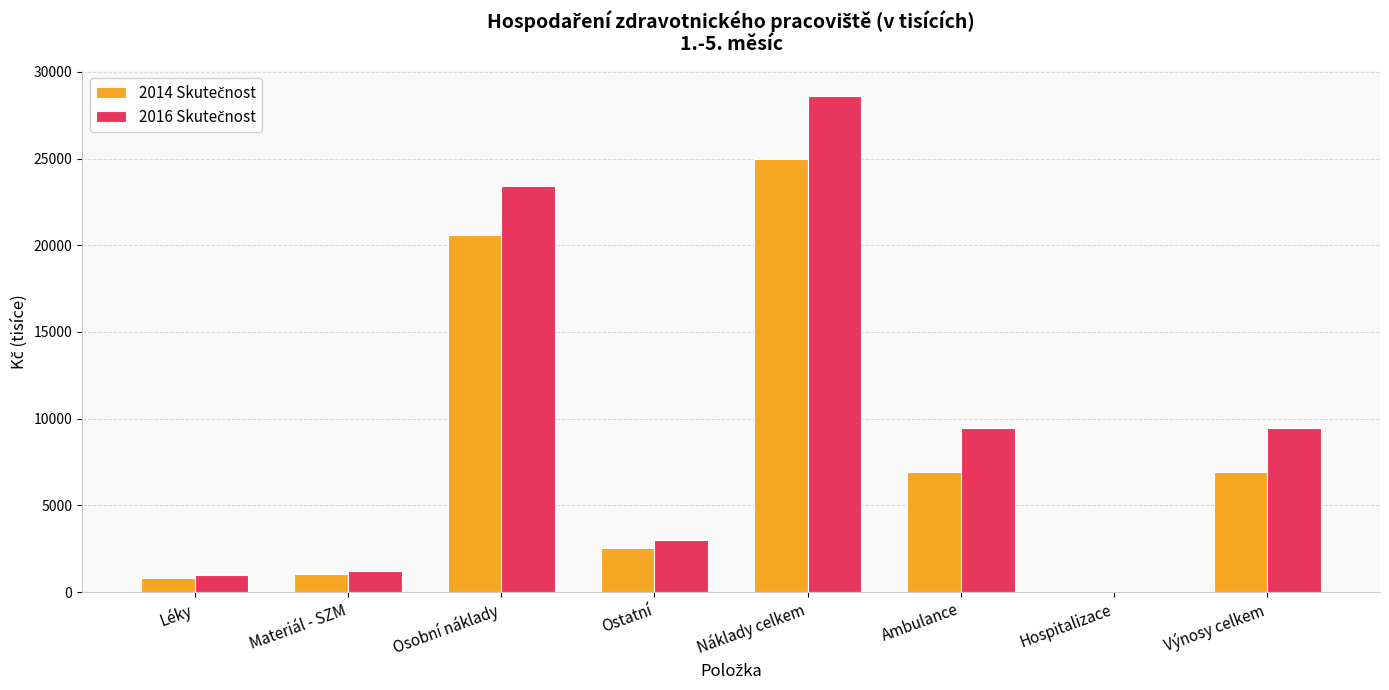

What is the total value across all series at Léky?

1791.6